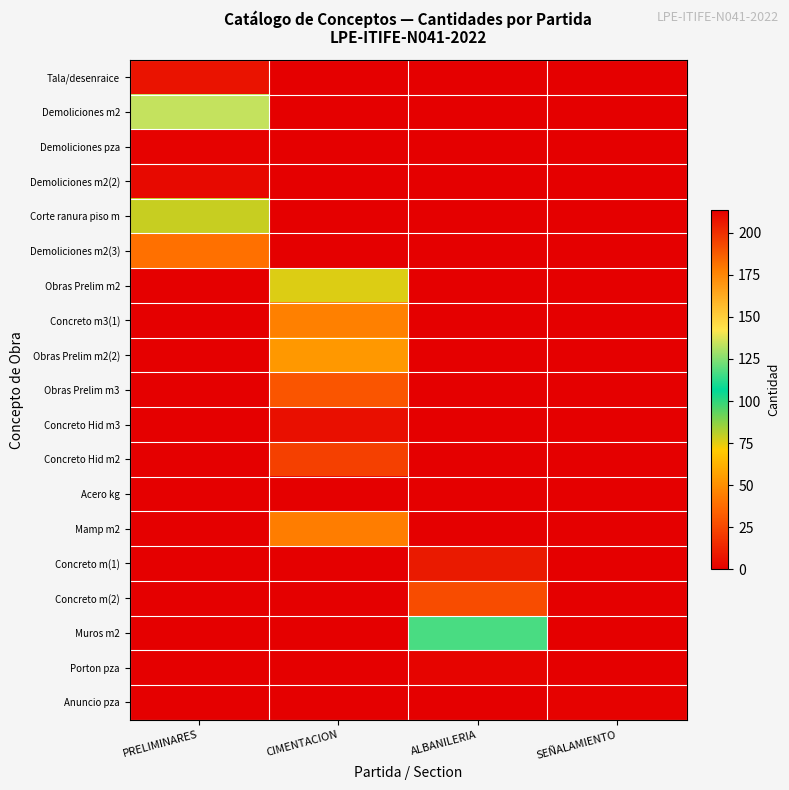

Which series changed the most between PRELIMINARES and SEÑALAMIENTO?

Demoliciones m2